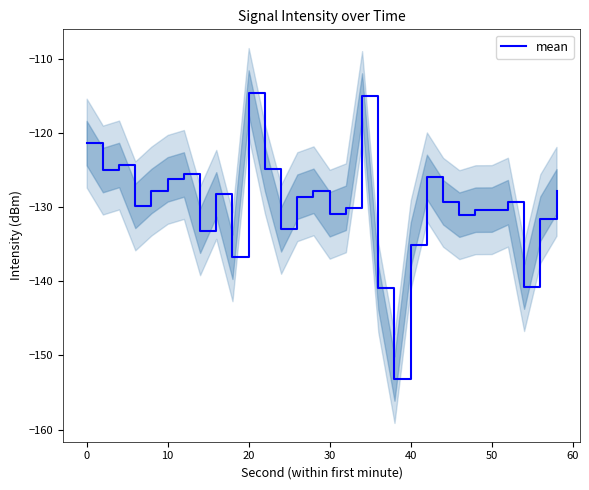

What is the difference between the maximum and minimum values?

38.6